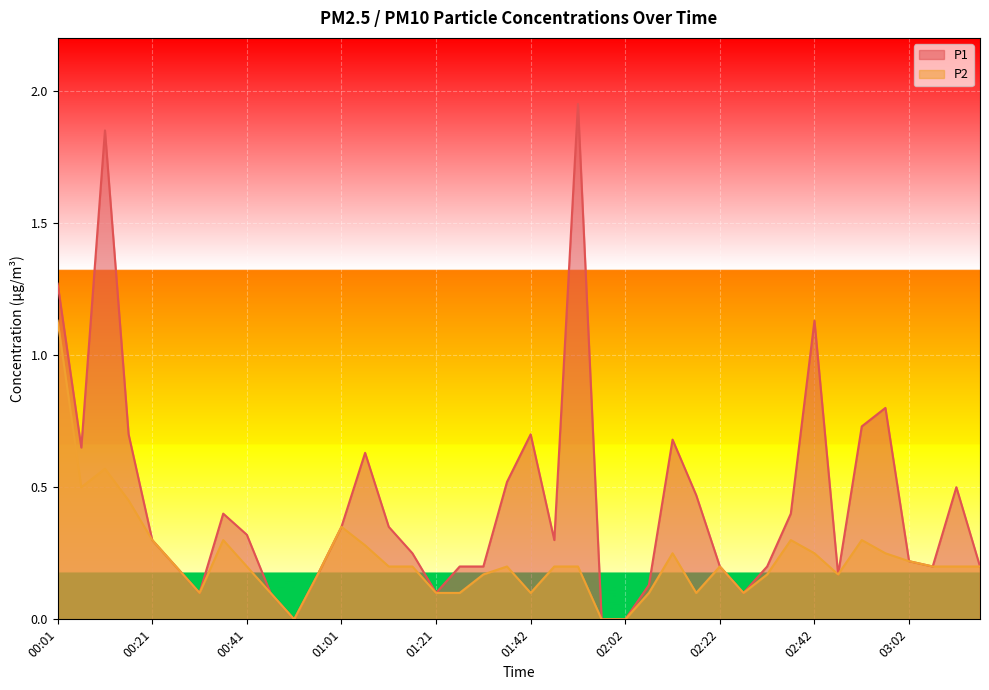

How many data points in P1 are above 0?

37